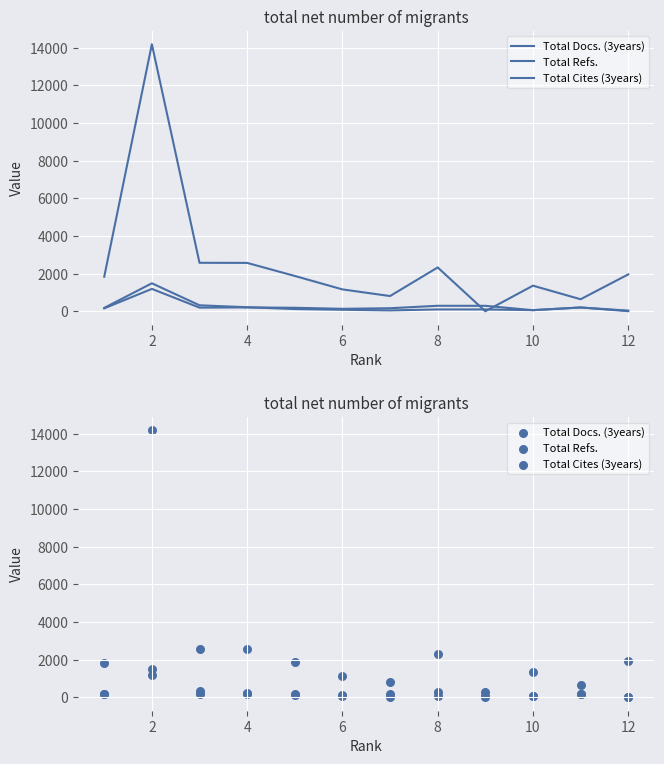

Which series has the widest spread of Y values?

Total Refs.